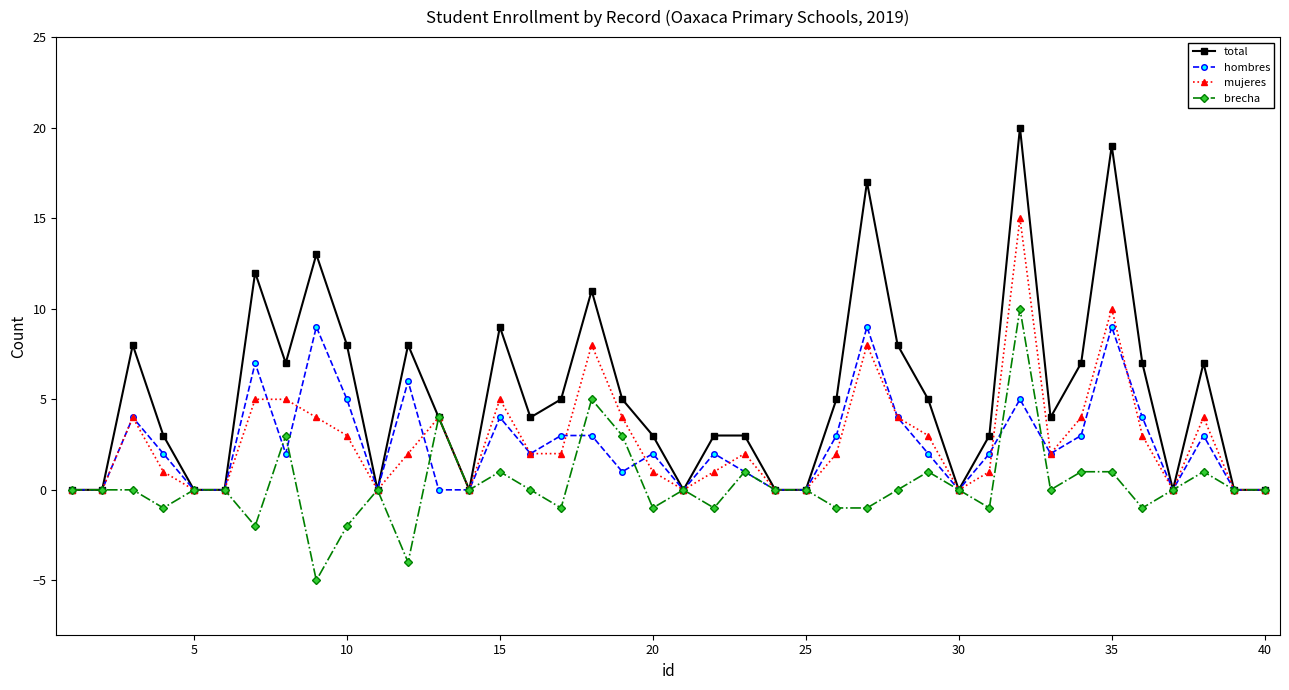

Is this an area chart (filled region under the line)?

No